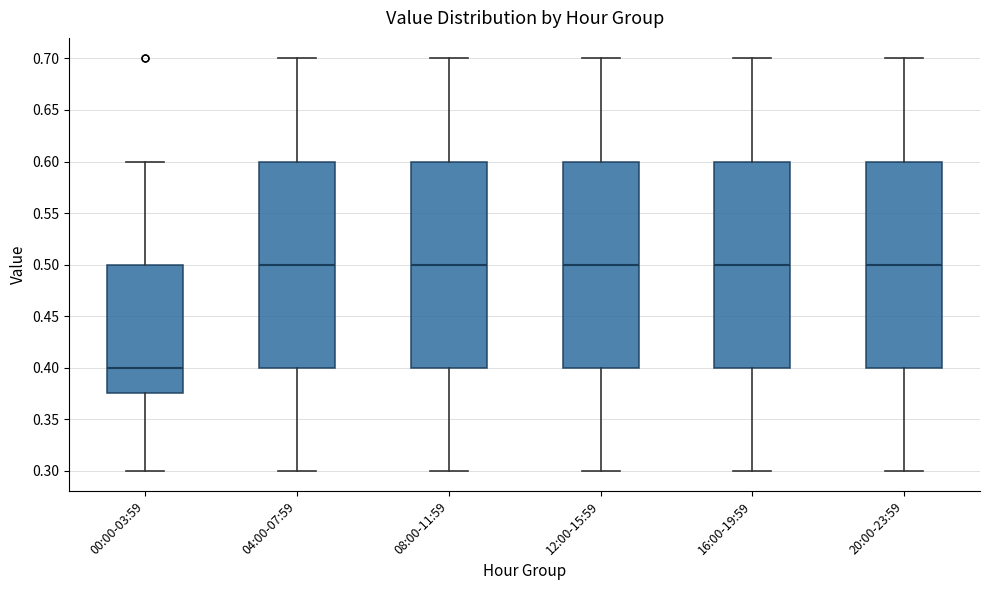

Where does the upper whisker of the box for 20:00-23:59 end on the y-axis? The values are not printed on the chart, so give them approximately, as read against the axis.

0.700